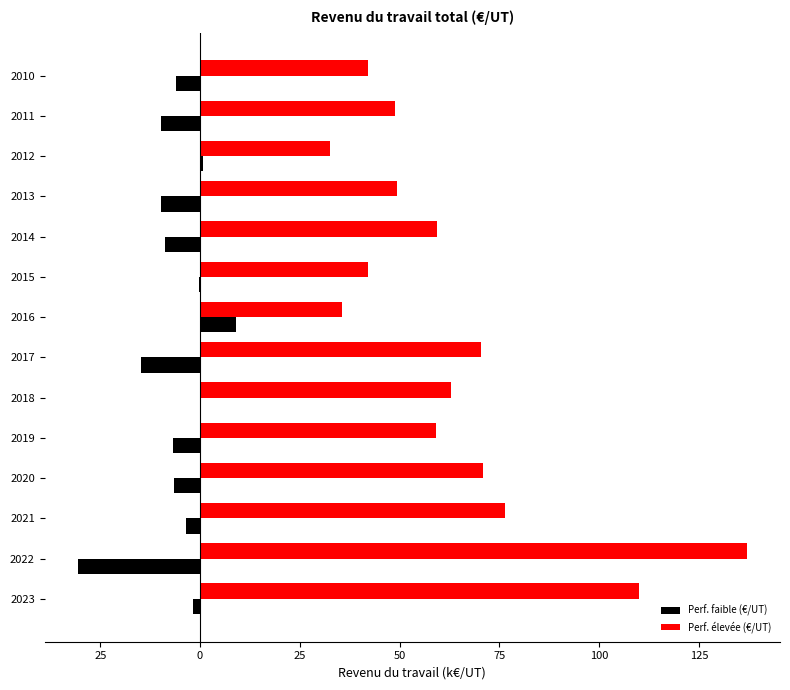

What are all the series names shown in the legend?

Perf. faible (€/UT), Perf. élevée (€/UT)